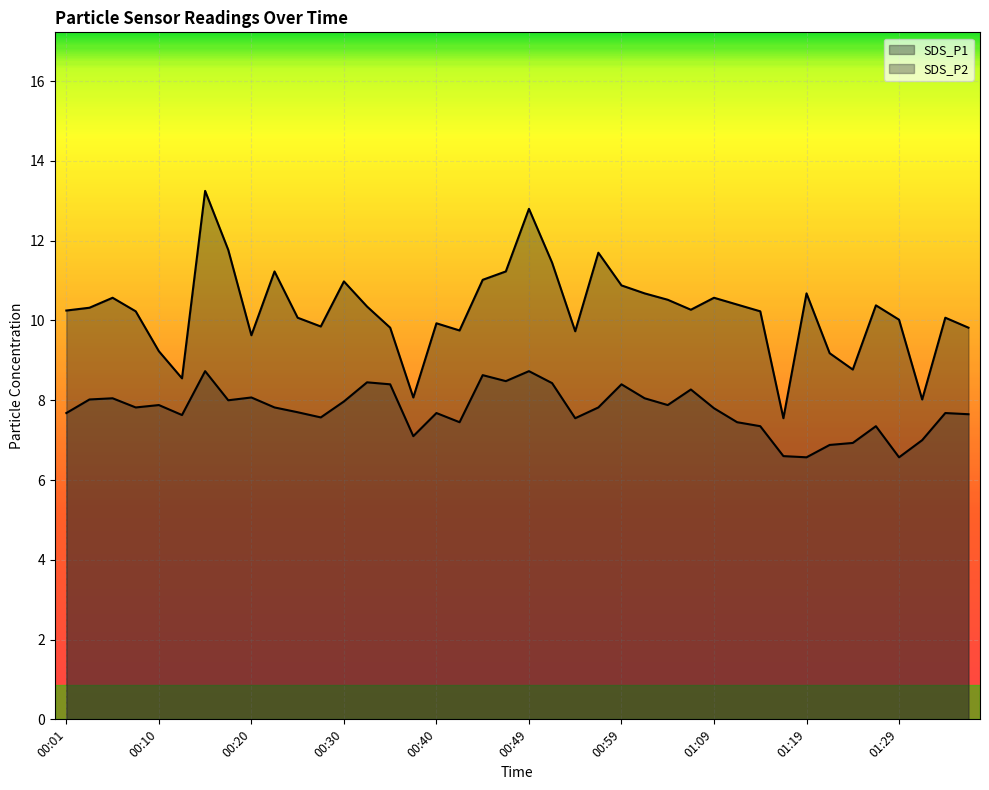

Is the value of SDS_P1 at 00:15 greater than the value of SDS_P2 at 00:52?

Yes